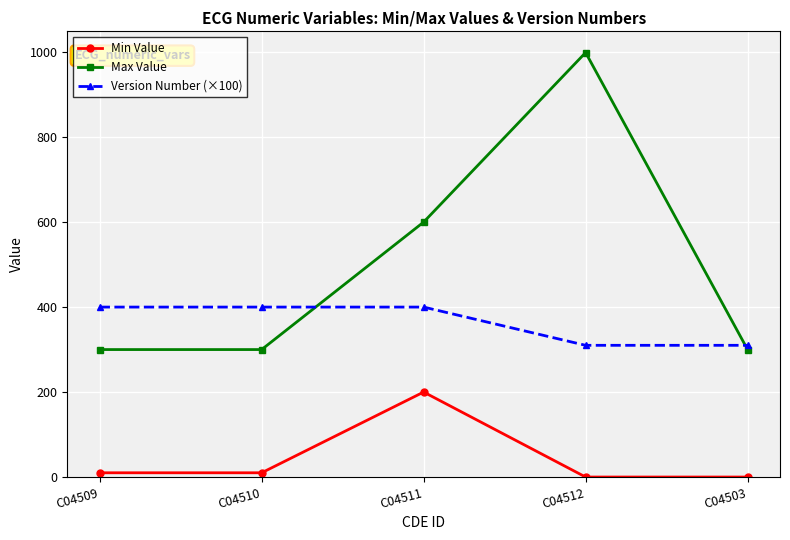

How many data points in Version Number (×100) are less than 400?

2